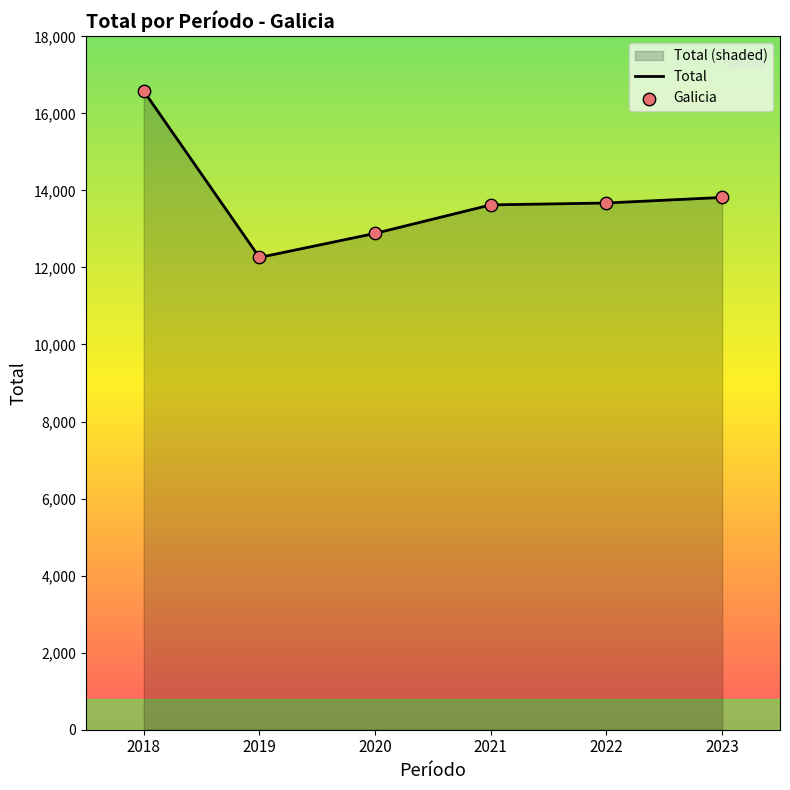

Which series contains the highest Y value?

Total